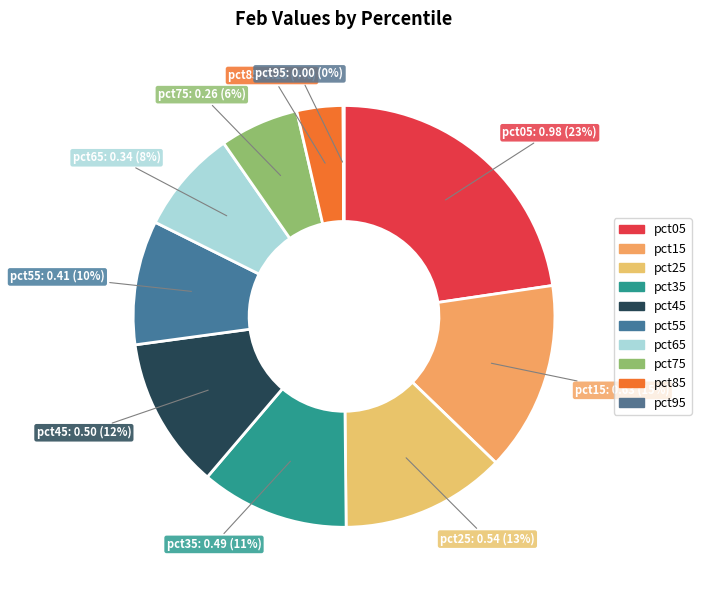

What is the largest slice in the pie chart?

pct05